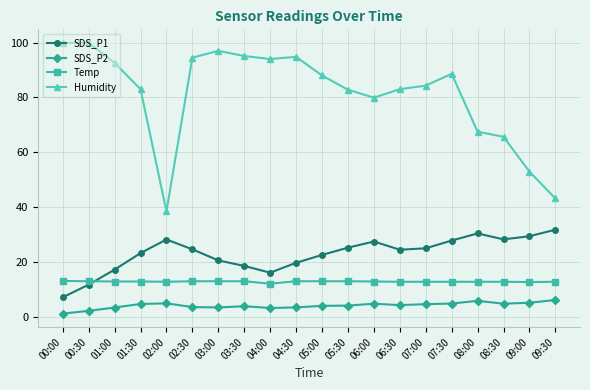

What are all the series names shown in the legend?

SDS_P1, SDS_P2, Temp, Humidity